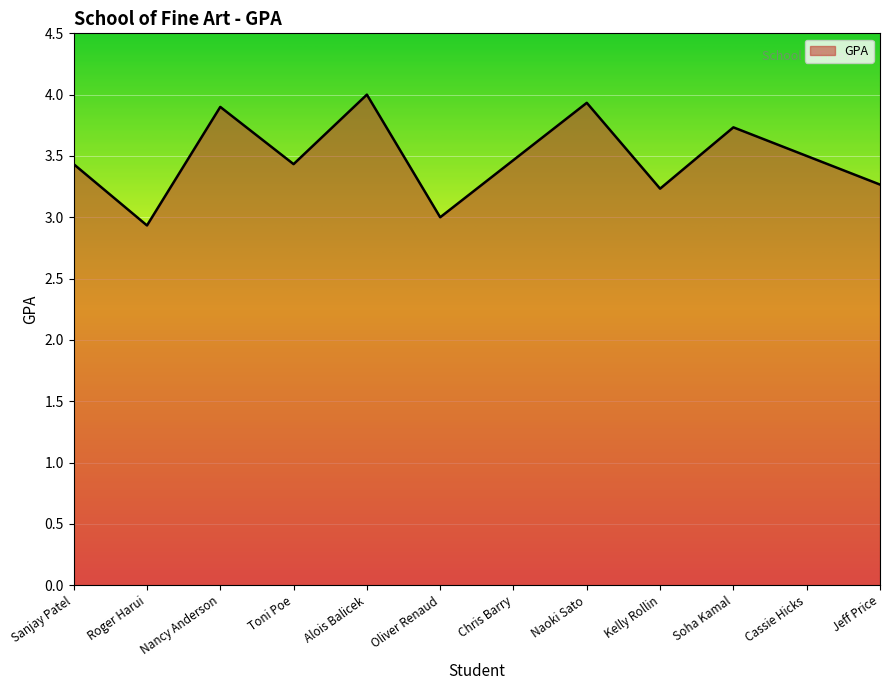

At which label is the value closest to 3?

Oliver Renaud